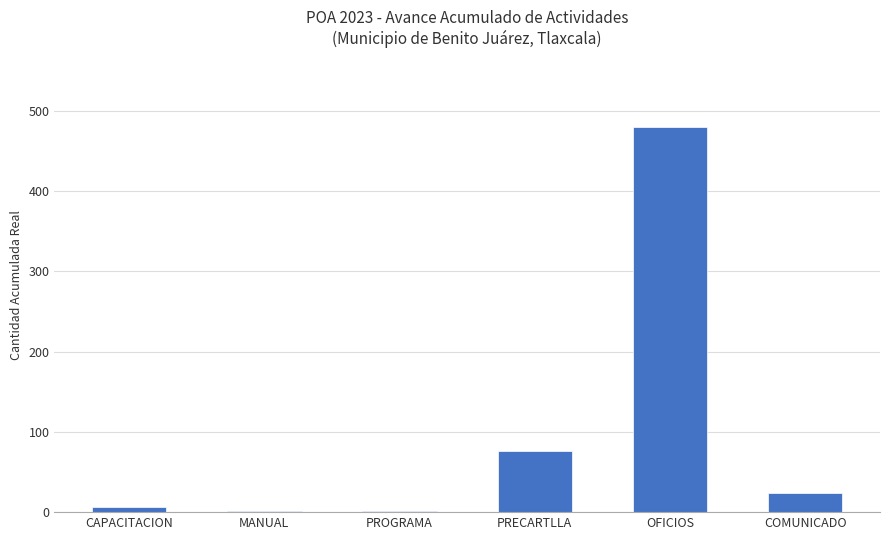

Between PRECARTLLA and OFICIOS, which is larger?

OFICIOS